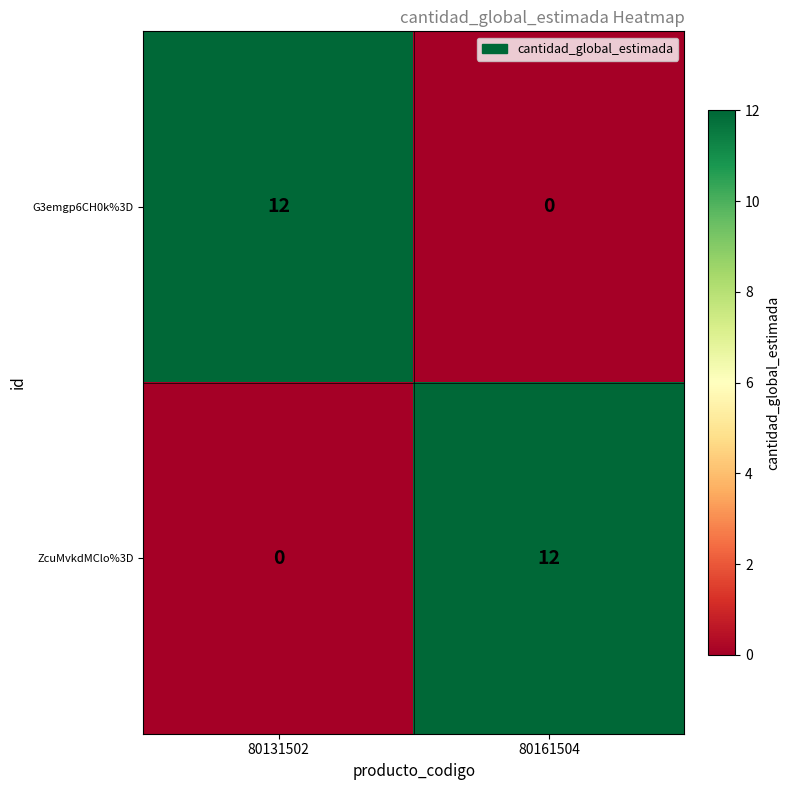

What is the sum of the ZcuMvkdMClo%3D values at 80131502 and 80161504?

12